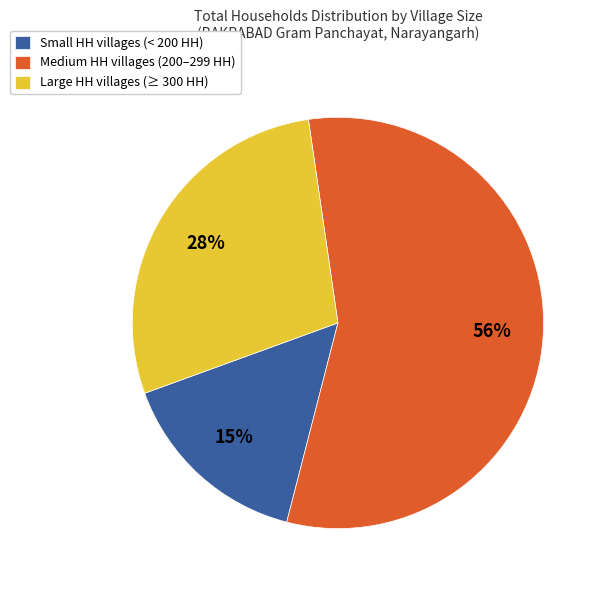

What is the ratio of the value at Small HH villages (< 200 HH) to the value at Large HH villages (≥ 300 HH)?

0.5